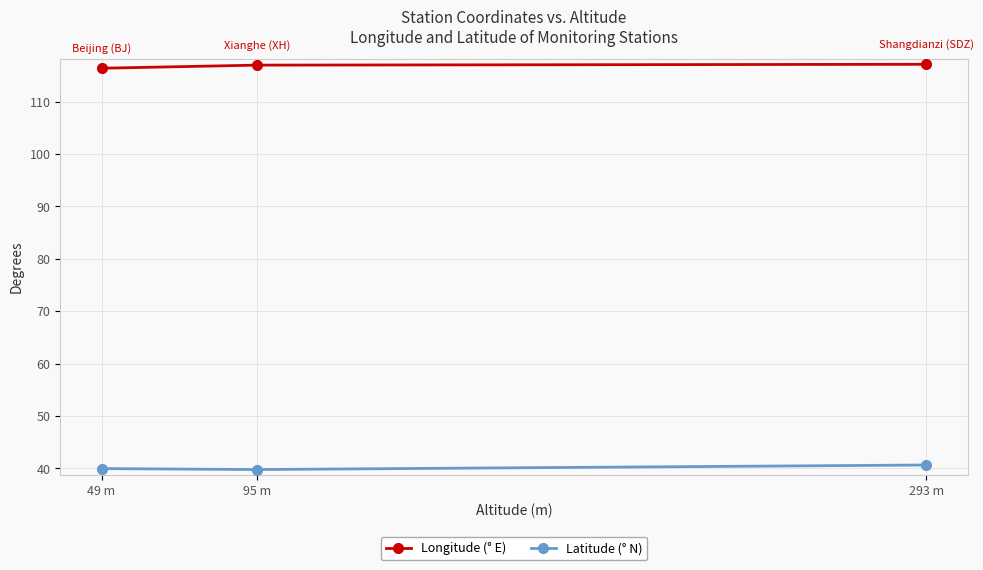

At 293 m, list the series in order from largest to smallest.

Longitude (° E), Latitude (° N)